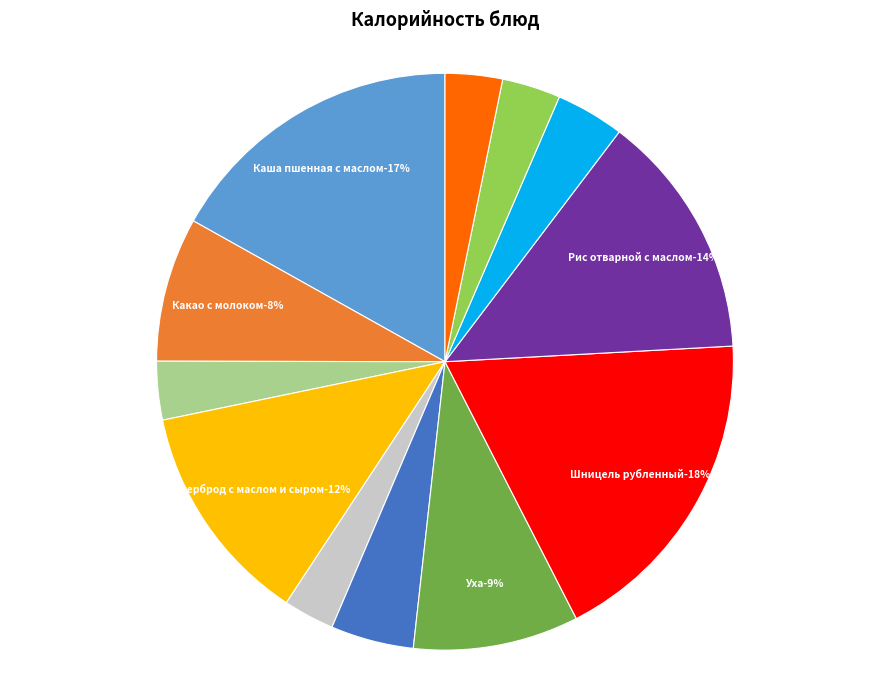

Which category has the smallest portion of the pie?

Мандарин